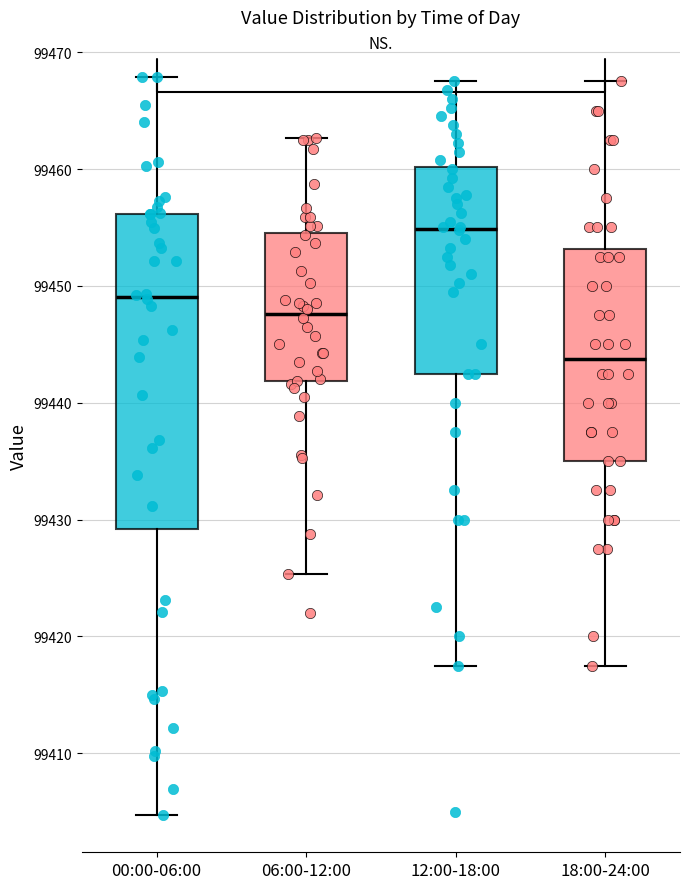

Which box has the highest median line?

12:00-18:00